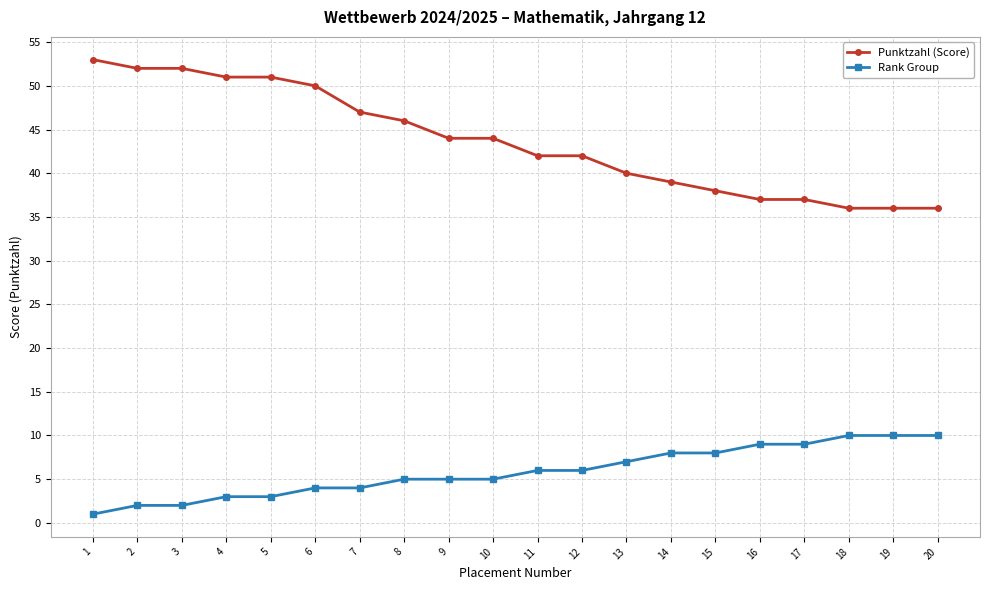

Reading left to right, what are all the values shown in this chart?

Punktzahl (Score): 1=53	2=52	3=52	4=51	5=51	6=50	7=47	8=46	9=44	10=44	11=42	12=42	13=40	14=39	15=38	16=37	17=37	18=36	19=36	20=36
Rank Group: 1=1	2=2	3=2	4=3	5=3	6=4	7=4	8=5	9=5	10=5	11=6	12=6	13=7	14=8	15=8	16=9	17=9	18=10	19=10	20=10